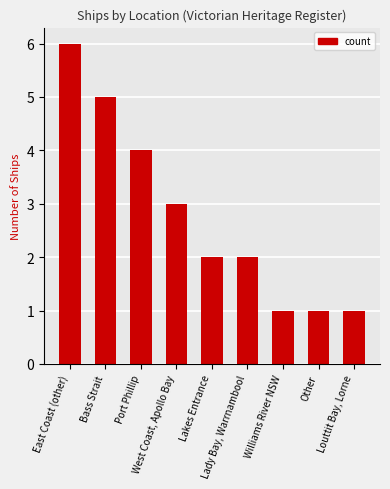

What is the label of the 7th bar from the right?

Port Phillip